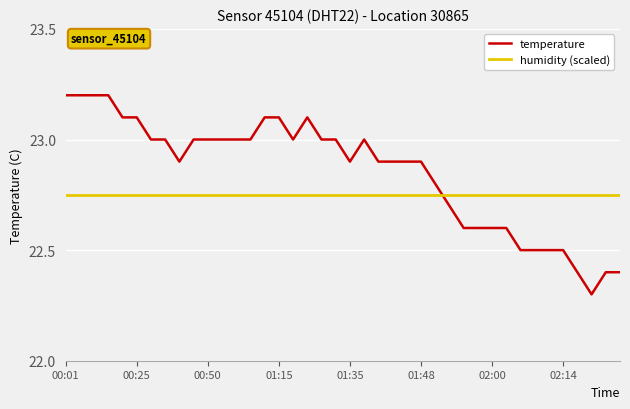

List the series in order of their overall mean, lowest first.

humidity (scaled), temperature